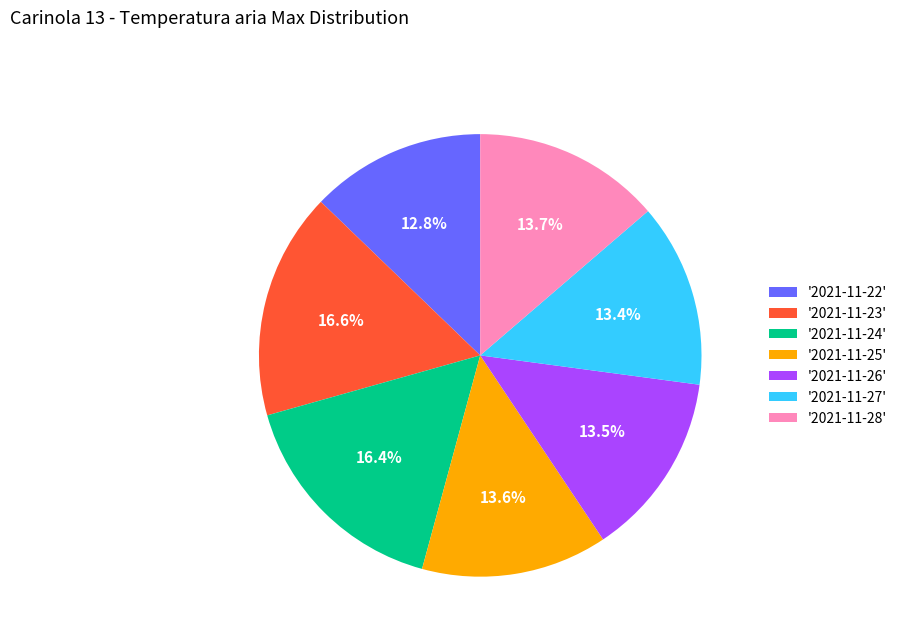

What portion of the pie excludes '2021-11-26'?

86.5%